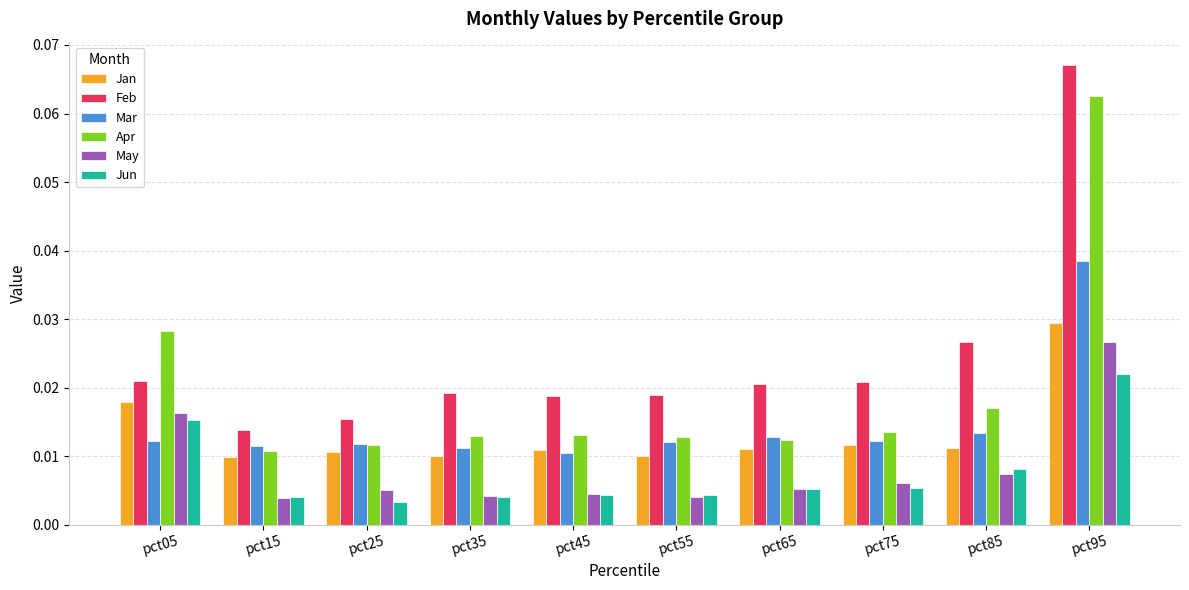

Which series has the largest range (max minus min)?

Feb